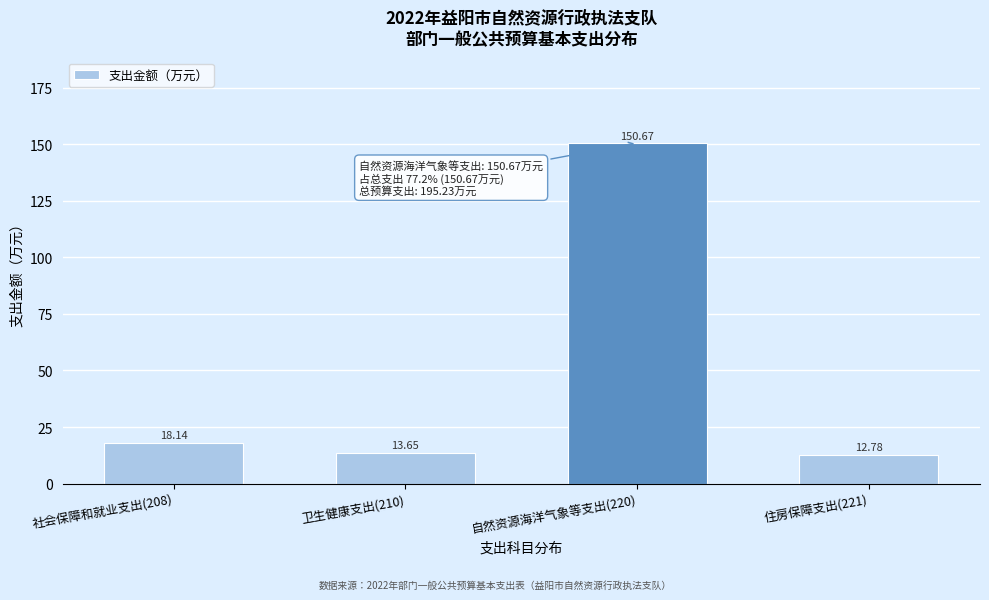

List the labels in order of value, largest first.

自然资源海洋气象等支出(220), 社会保障和就业支出(208), 卫生健康支出(210), 住房保障支出(221)